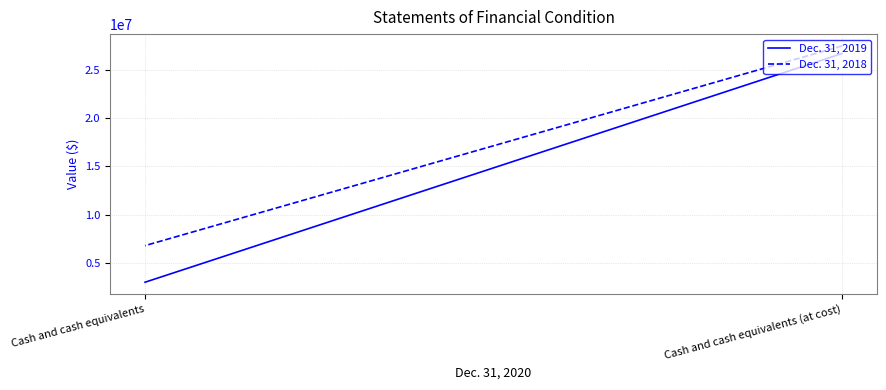

Which series has the largest total across all categories?

Dec. 31, 2018